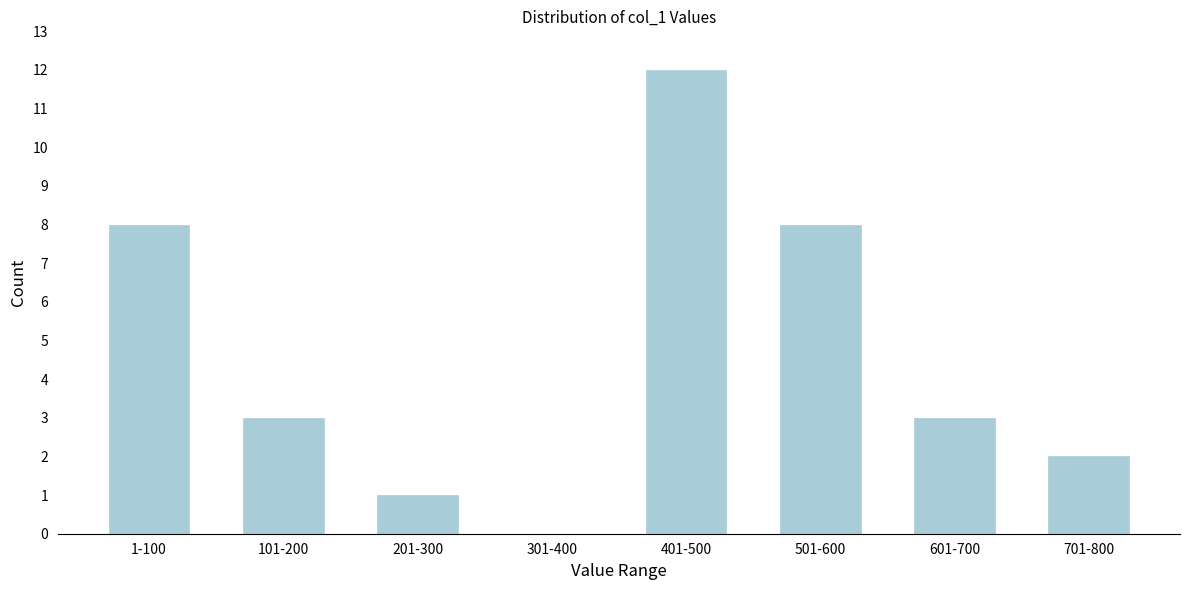

Reading left to right, extract all data points from this chart.

1-100=8	101-200=3	201-300=1	301-400=0	401-500=12	501-600=8	601-700=3	701-800=2